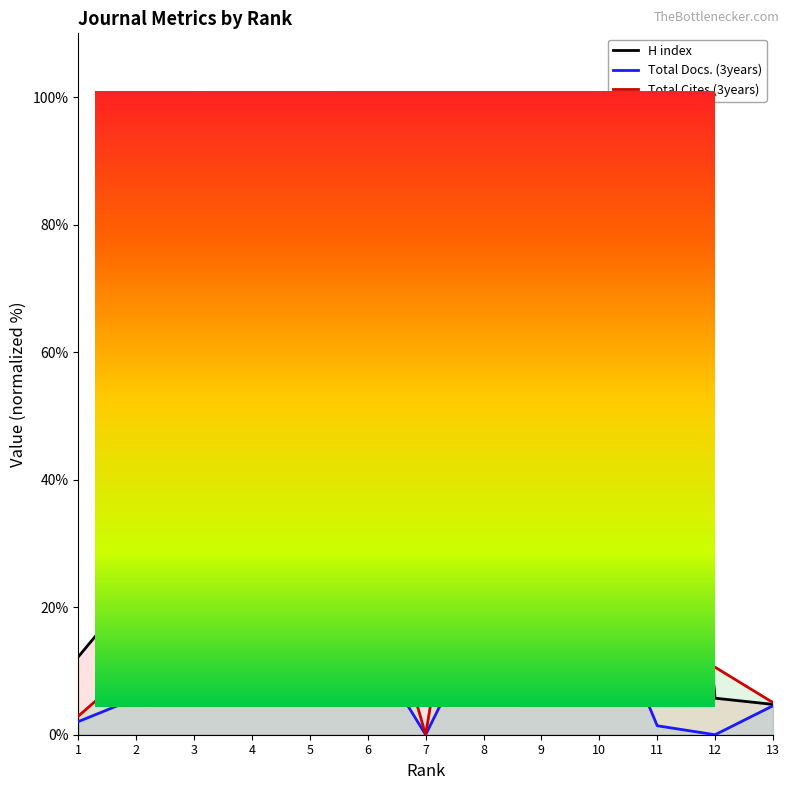

How many lines are shown in the chart?

3